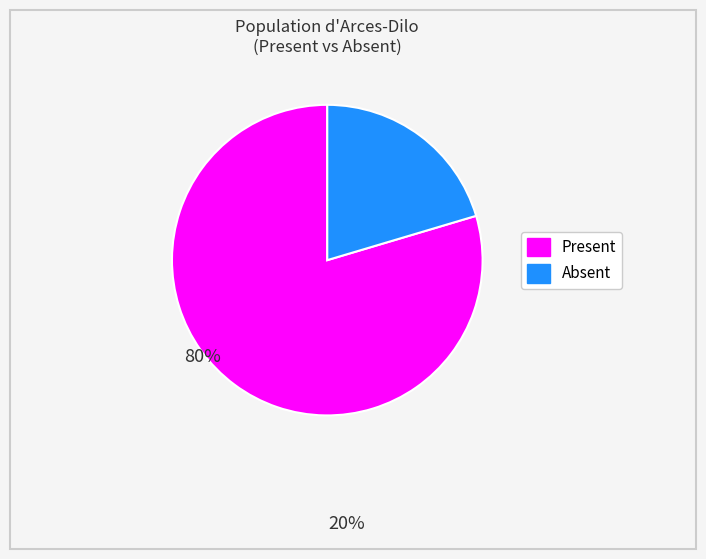

Is there a majority slice in this chart?

Yes